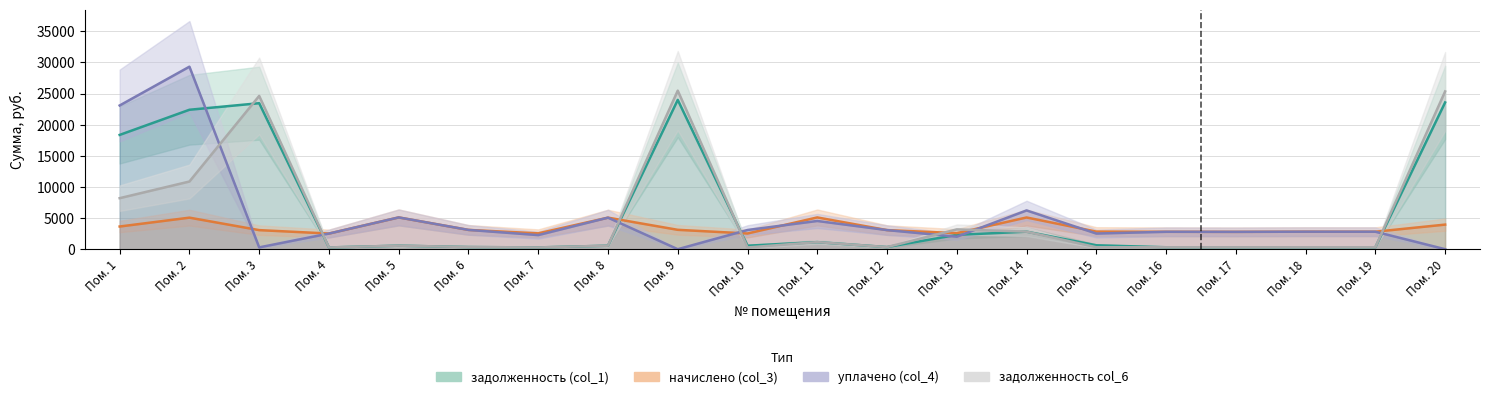

Where do начислено (col_3) and задолженность col_6 first cross each other?

Пом. 3 and Пом. 4